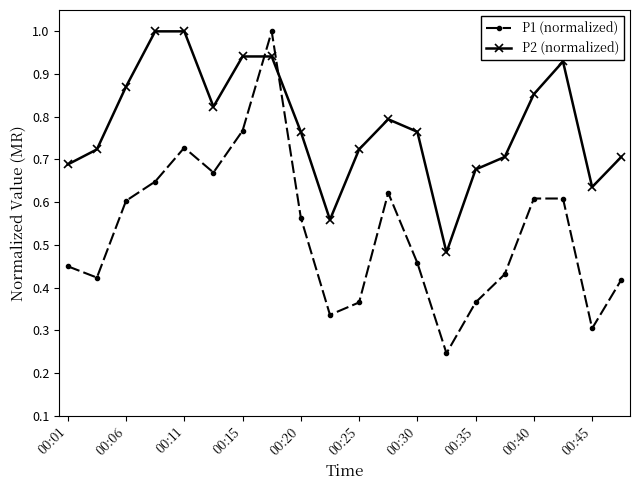

True or false: P1 (normalized) has more than 1 points higher than both neighbors.

True